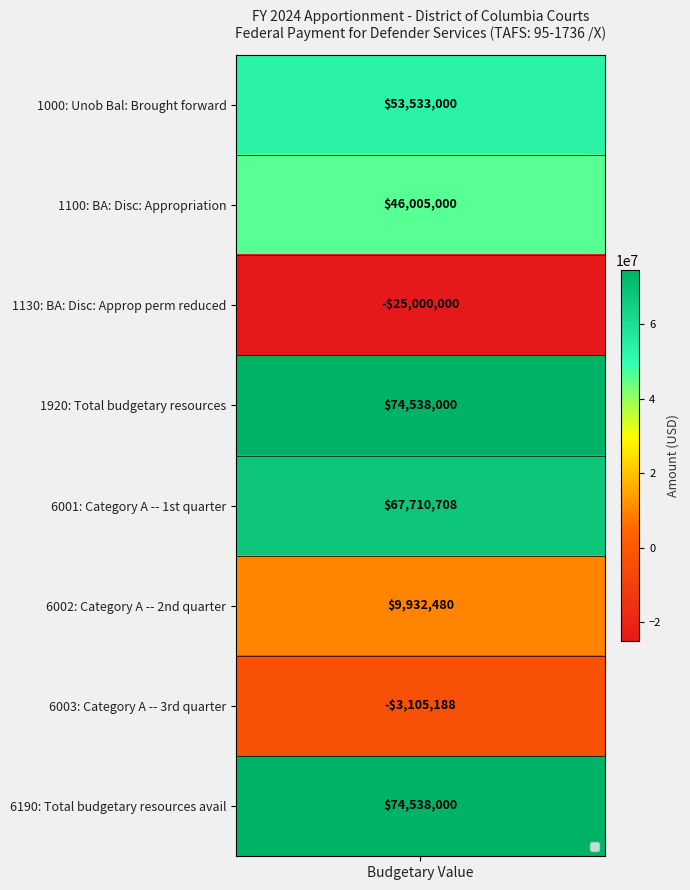

What is the sum of the values at 1000 and 1100?

99538000